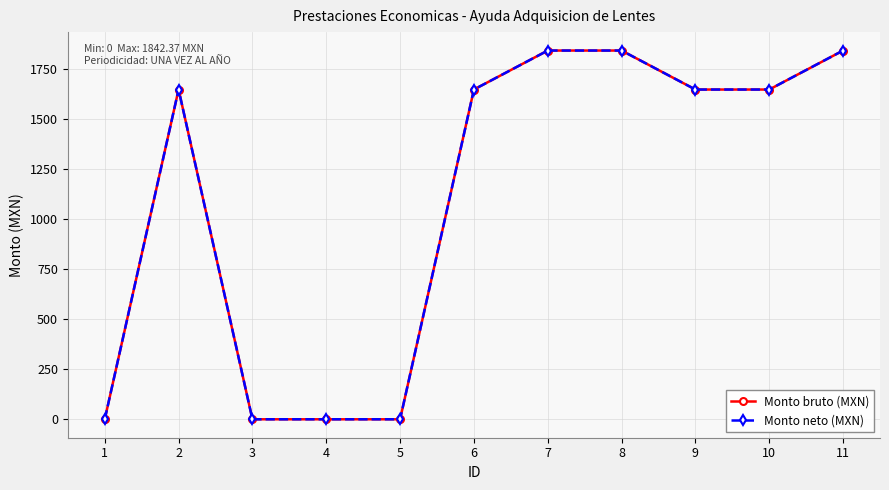

Does the chart have visible grid lines?

Yes